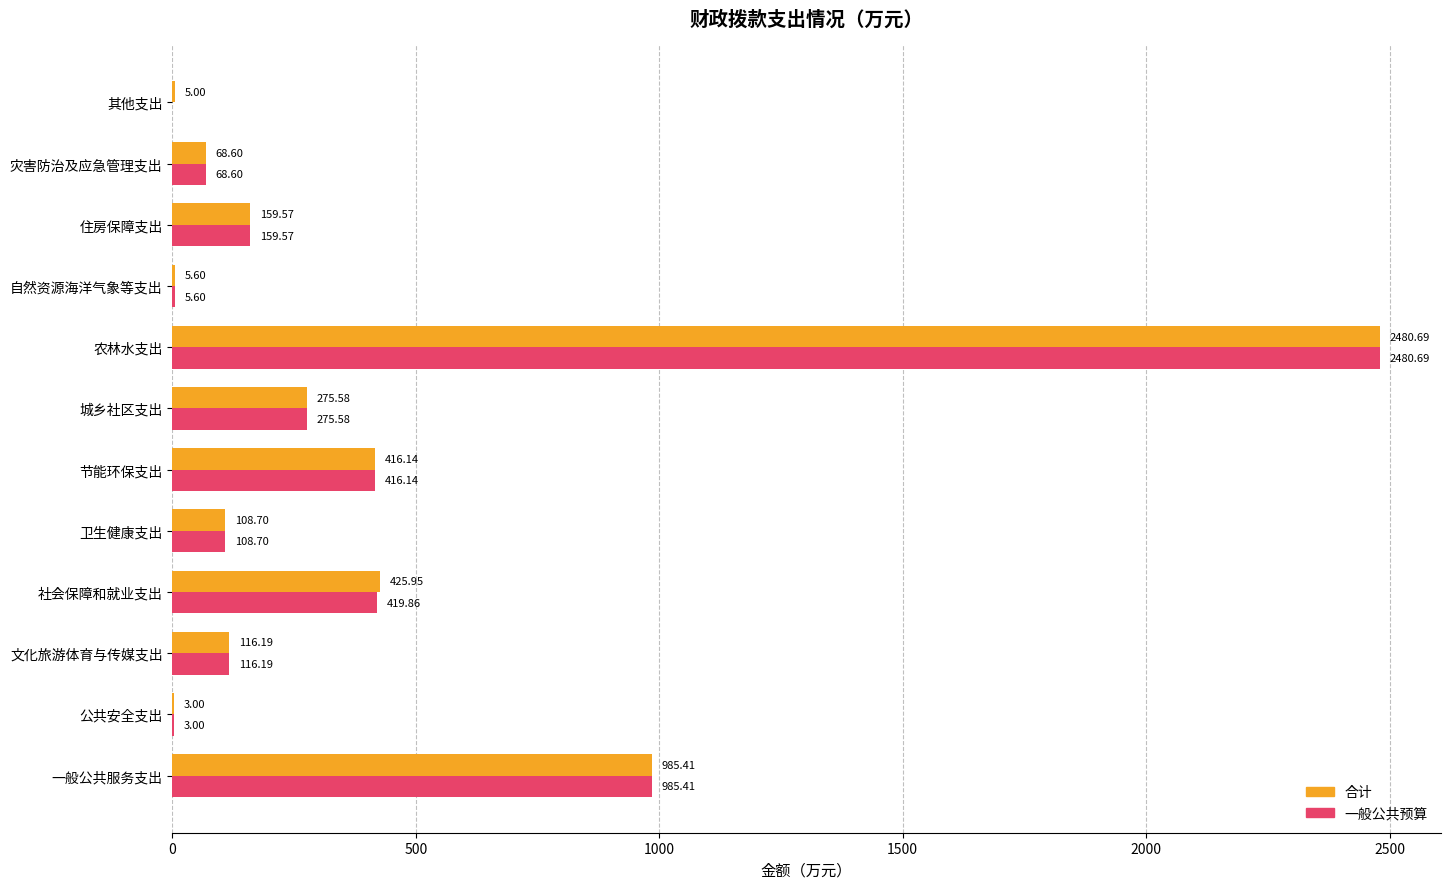

Which series has the largest total across all categories?

合计